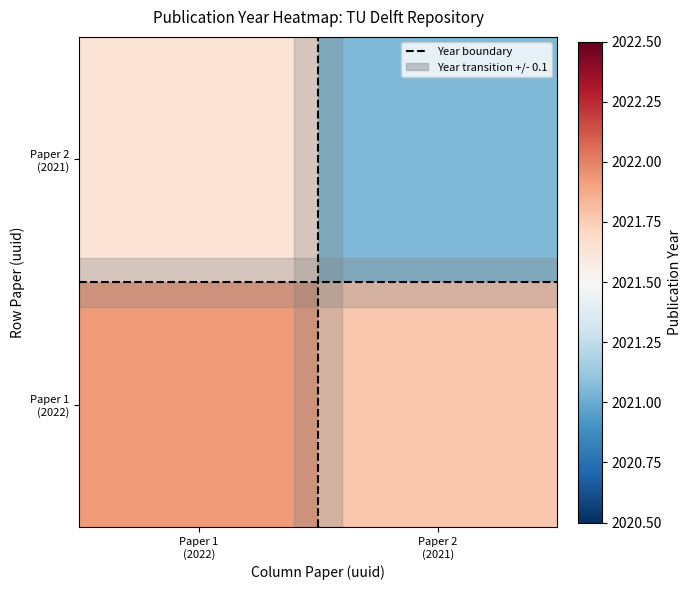

Count the number of categories in the chart.

2